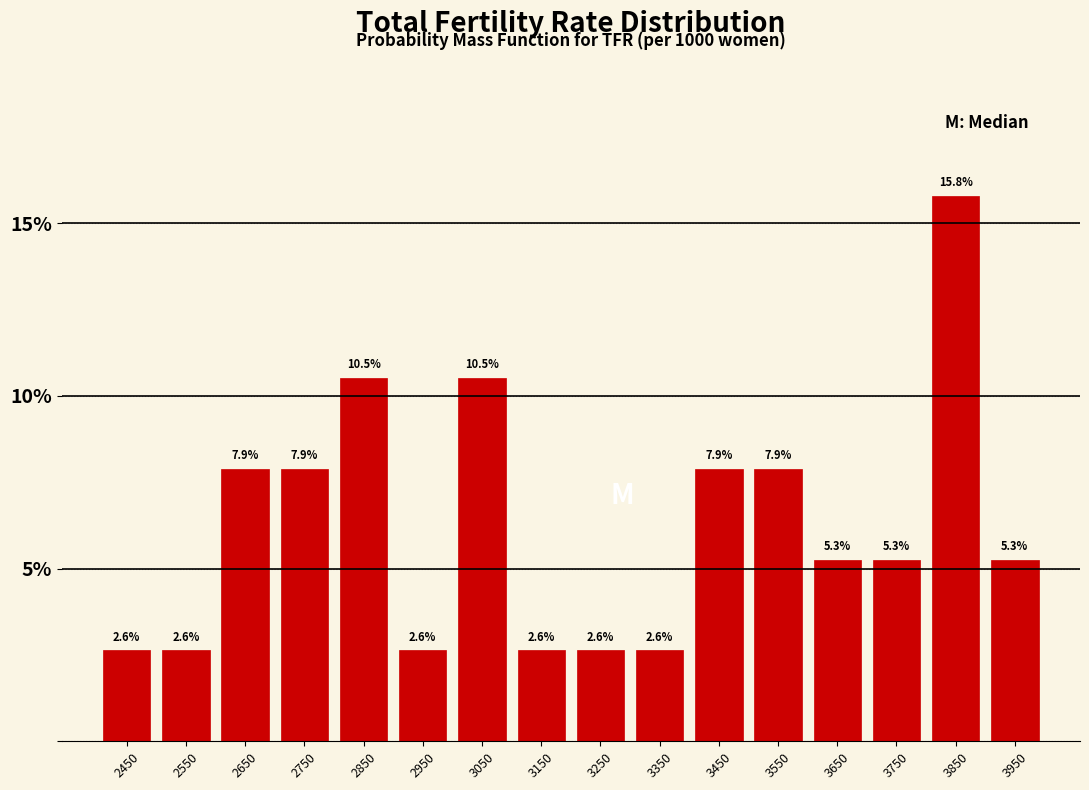

Reading left to right, list every bar in this chart as the range it spans on the x-axis followed by its height.

2400 to 2500: 2.6
2500 to 2600: 2.6
2600 to 2700: 7.9
2700 to 2800: 7.9
2800 to 2900: 10.5
2900 to 3000: 2.6
3000 to 3100: 10.5
3100 to 3200: 2.6
3200 to 3300: 2.6
3300 to 3400: 2.6
3400 to 3500: 7.9
3500 to 3600: 7.9
3600 to 3700: 5.3
3700 to 3800: 5.3
3800 to 3900: 15.8
3900 to 4000: 5.3